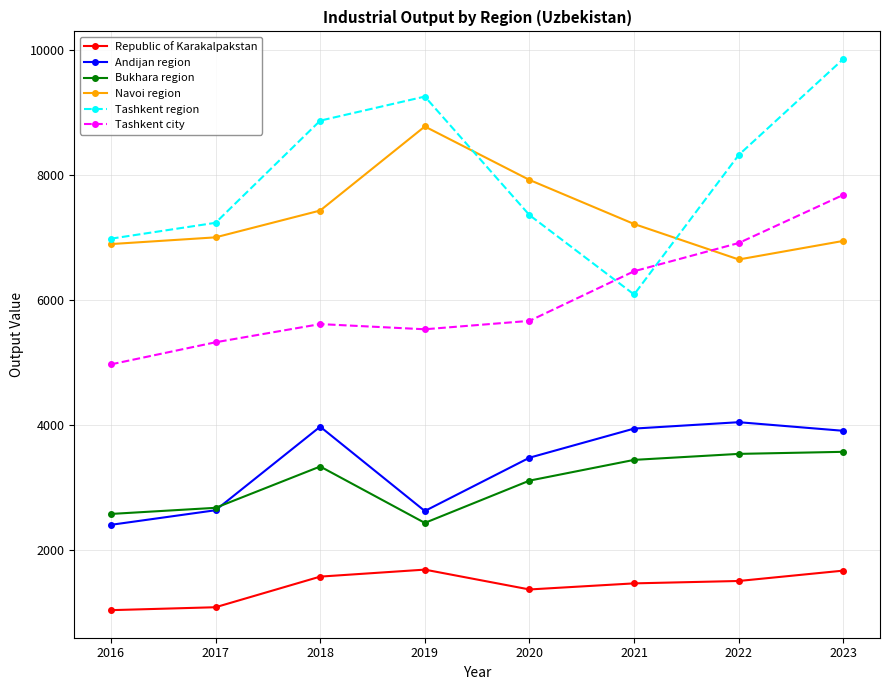

In Andijan region, how many points are higher than both neighbors (excluding endpoints)?

2